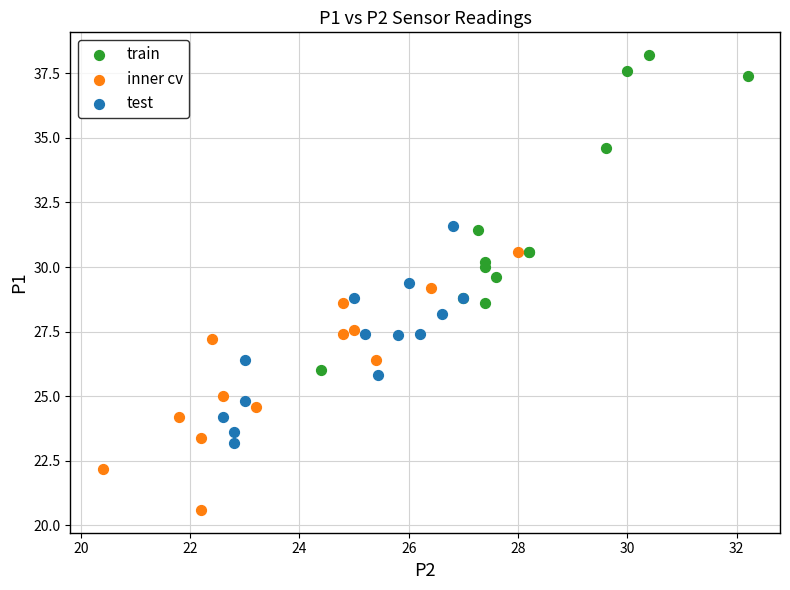

Which series reaches the minimum Y coordinate?

inner cv